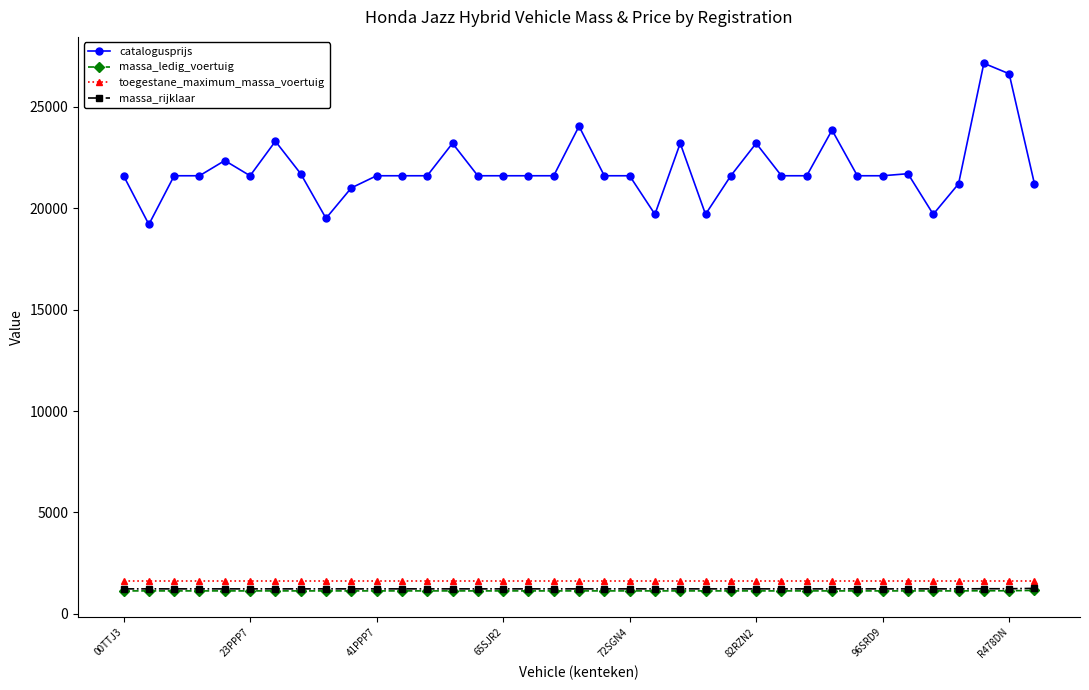

What is the value of the catalogusprijs point at the 9th from the left?

19501